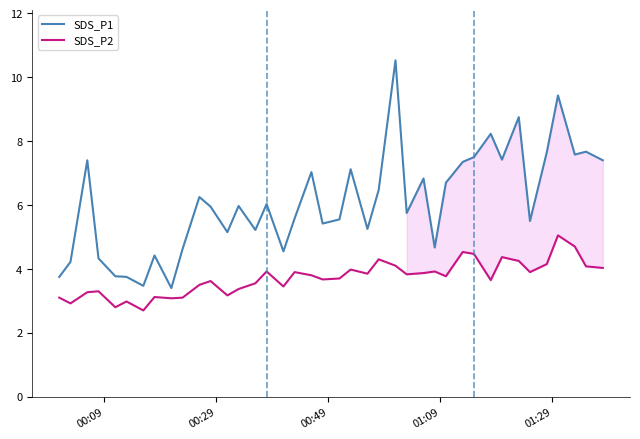

Which series has the largest range (max minus min)?

SDS_P1